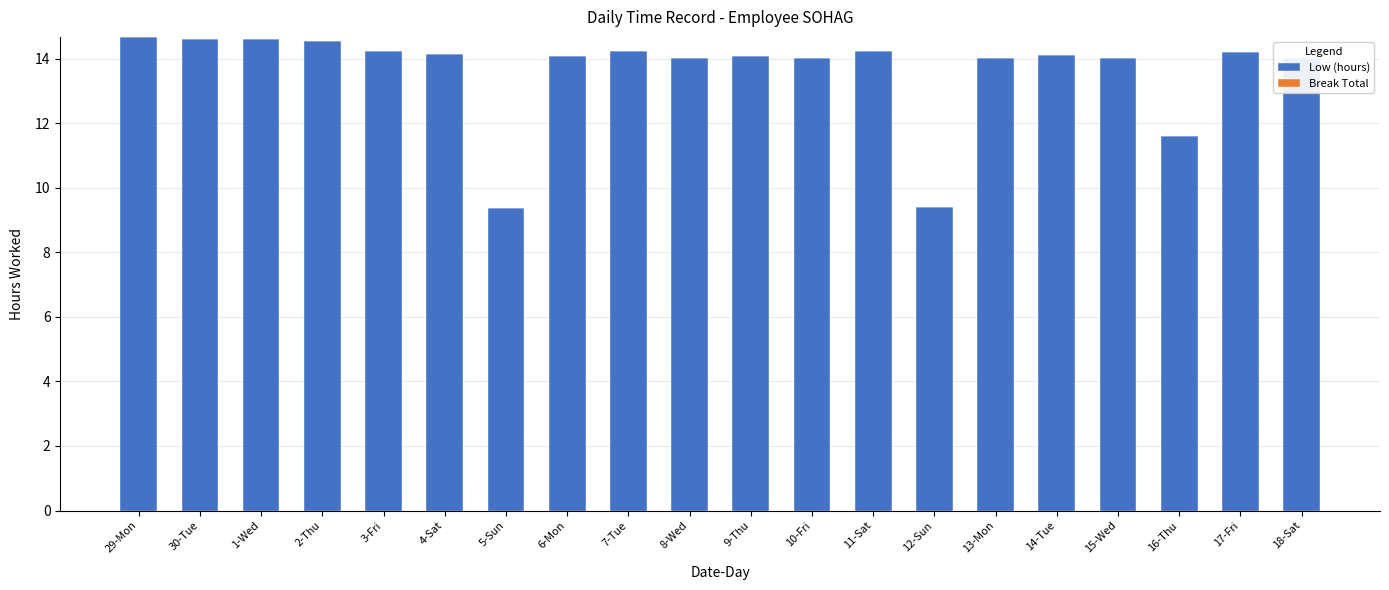

What is the greatest value displayed?

14.7